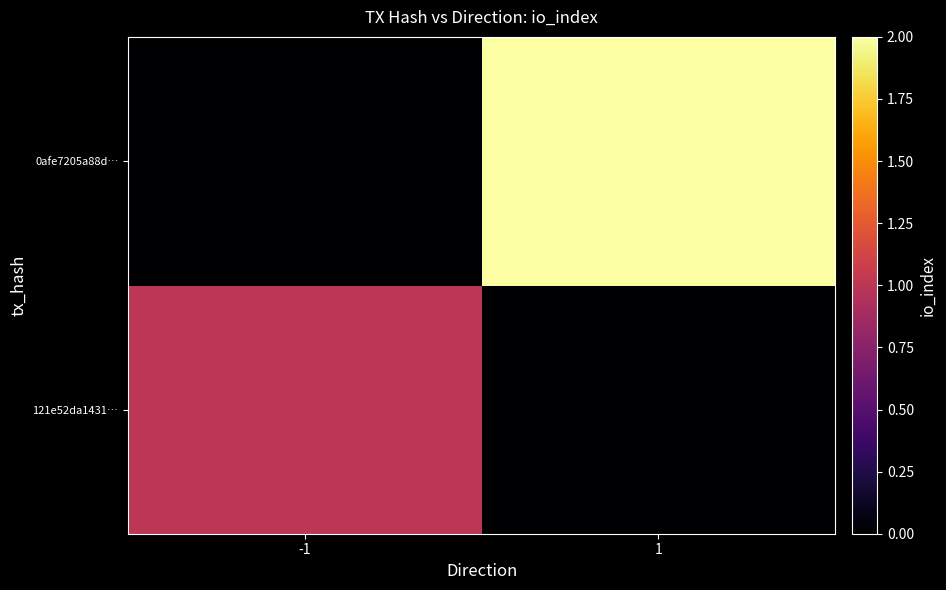

List the series in order of their overall mean, lowest first.

121e52da1431…, 0afe7205a88d…